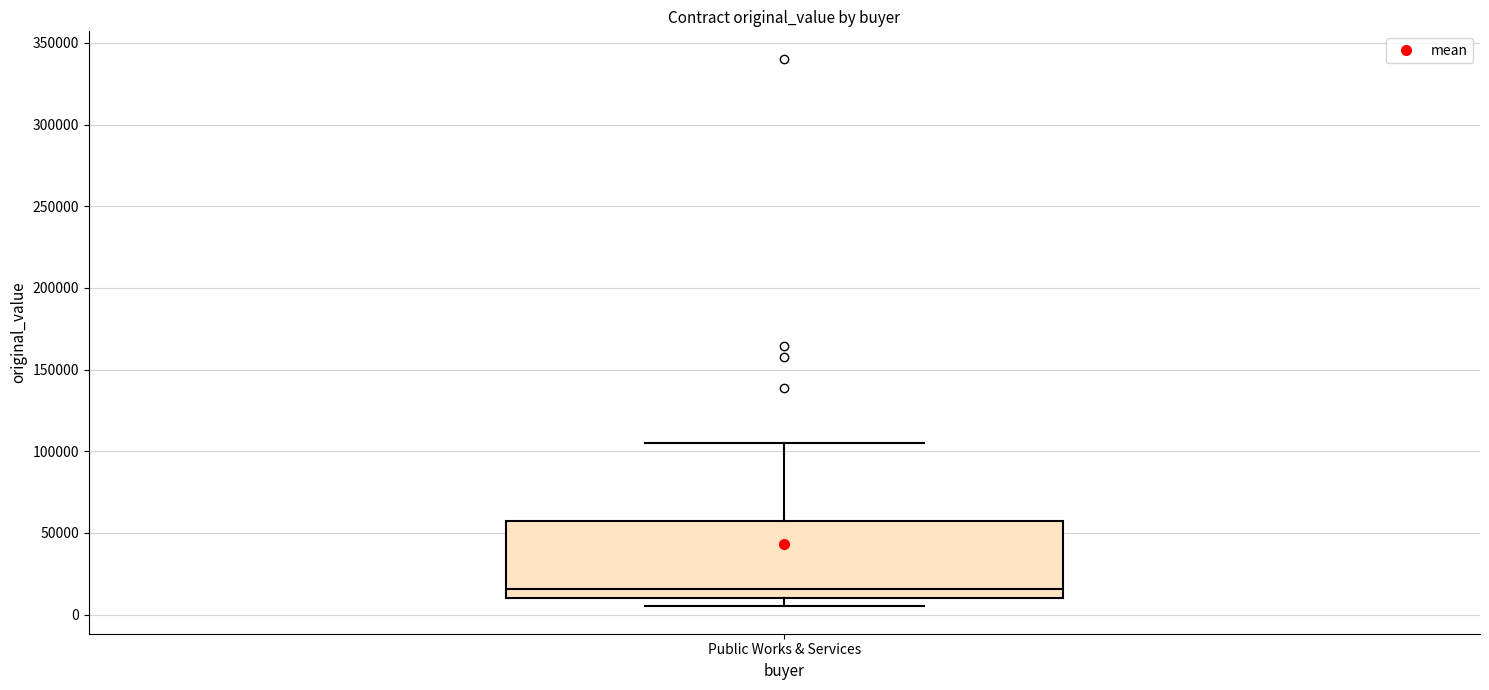

Read this box plot against the y-axis: the position of the median line, the range covered by the box, and the ends of both whiskers. The values are not printed on the chart, so give them approximately, as read against the axis.

median 15000, box 10000 to 55000, whiskers 5000 to 105000